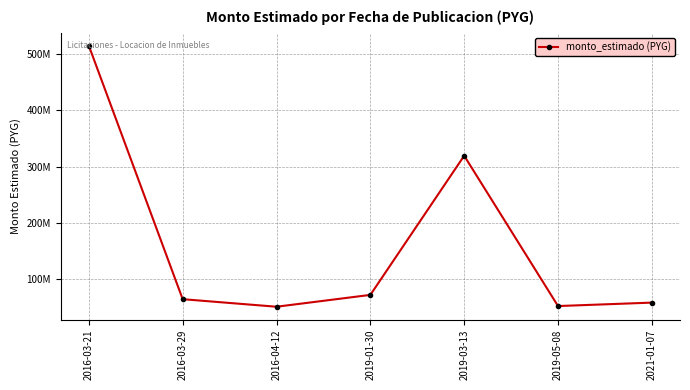

What is the value of the 1st point from the left?

514480000